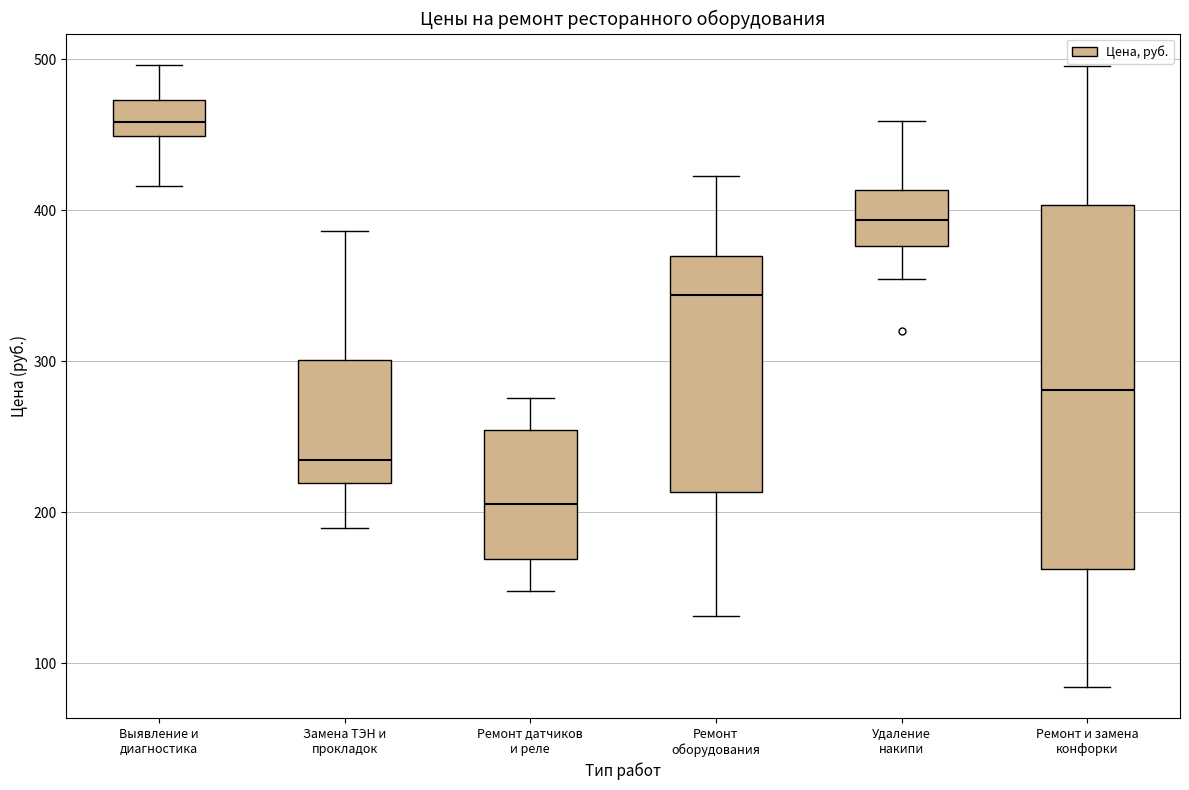

Reading left to right, read every box against the y-axis: the position of its median line, the range the box covers, and the ends of its whiskers. The values are not printed on the chart, so give them approximately, as read against the axis.

Выявление и диагностика: median 460, box 450 to 470, whiskers 420 to 500
Замена ТЭН и прокладок: median 230, box 220 to 300, whiskers 190 to 390
Ремонт датчиков и реле: median 210, box 170 to 250, whiskers 150 to 280
Ремонт оборудования: median 340, box 210 to 370, whiskers 130 to 420
Удаление накипи: median 390, box 380 to 410, whiskers 350 to 460
Ремонт и замена конфорки: median 280, box 160 to 400, whiskers 80 to 500